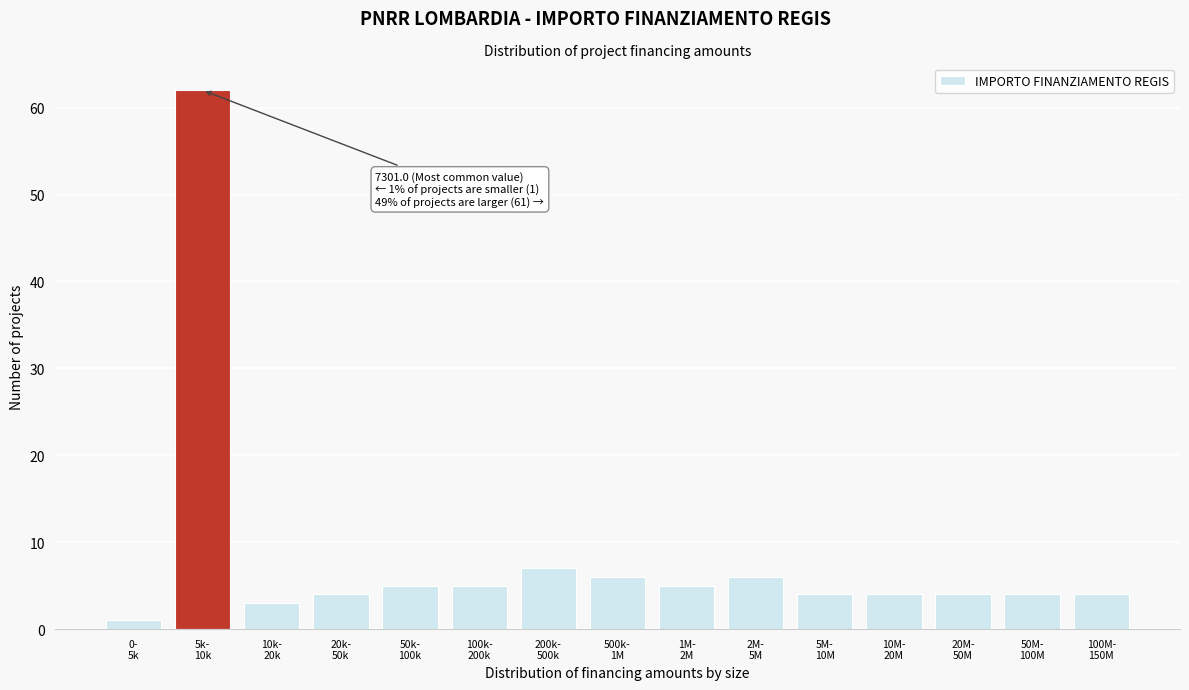

Reading left to right, what are all the values shown in this chart?

1	62	3	4	5	5	7	6	5	6	4	4	4	4	4